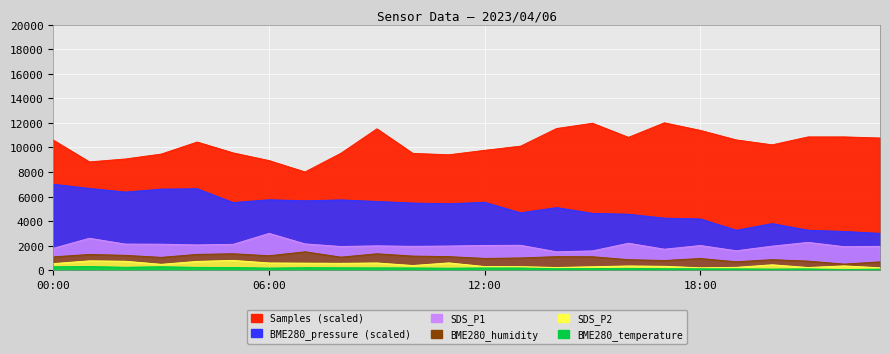

Reading left to right, extract all data points from this chart.

Samples: 00:00=10582.8	01:00=8818.8	02:00=9054.7	03:00=9456.4	04:00=10435.1	05:00=9551.4	06:00=8923.4	07:00=8000.0	08:00=9522.8	09:00=11510.2	10:00=9511.6	11:00=9397.8	12:00=9760.2	13:00=10102.7	14:00=11535.4	15:00=11964.1	16:00=10816.9	17:00=12000.0	18:00=11383.7	19:00=10607.6	20:00=10207.8	21:00=10852.2	22:00=10853.7	23:00=10764.1
BME280_pressure: 00:00=7000.0	01:00=6659.2	02:00=6361.5	03:00=6602.3	04:00=6633.4	05:00=5509.4	06:00=5736.6	07:00=5651.0	08:00=5724.5	09:00=5596.5	10:00=5468.5	11:00=5411.7	12:00=5530.6	13:00=4673.2	14:00=5099.6	15:00=4630.8	16:00=4559.6	17:00=4240.7	18:00=4176.3	19:00=3256.0	20:00=3795.3	21:00=3256.0	22:00=3156.0	23:00=3000.0
SDS_P1: 00:00=1790.7	01:00=2601.1	02:00=2130.1	03:00=2119.5	04:00=2062.2	05:00=2108.9	06:00=3000.0	07:00=2145.0	08:00=1932.8	09:00=1985.9	10:00=1945.5	11:00=1971.0	12:00=2017.7	13:00=2030.4	14:00=1500.0	15:00=1574.3	16:00=2198.0	17:00=1712.2	18:00=2013.4	19:00=1584.9	20:00=1960.4	21:00=2268.0	22:00=1918.0	23:00=1945.5
BME280_humidity: 00:00=1089.0	01:00=1285.4	02:00=1212.3	03:00=1047.9	04:00=1290.0	05:00=1340.2	06:00=1180.4	07:00=1500.0	08:00=1066.2	09:00=1340.2	10:00=1153.0	11:00=1107.3	12:00=961.2	13:00=997.7	14:00=1107.3	15:00=1098.2	16:00=860.7	17:00=792.2	18:00=956.6	19:00=687.2	20:00=860.7	21:00=742.0	22:00=500.0	23:00=682.6
SDS_P2: 00:00=541.6	01:00=764.4	02:00=731.7	03:00=482.2	04:00=719.8	05:00=800.0	06:00=592.1	07:00=577.2	08:00=562.4	09:00=592.1	10:00=384.2	11:00=598.0	12:00=301.0	13:00=295.0	14:00=220.8	15:00=286.1	16:00=348.5	17:00=318.8	18:00=200.0	19:00=235.6	20:00=443.6	21:00=220.8	22:00=354.5	23:00=200.0
BME280_temperature: 00:00=283.3	01:00=300.0	02:00=241.7	03:00=283.3	04:00=233.3	05:00=225.0	06:00=175.0	07:00=208.3	08:00=200.0	09:00=191.7	10:00=183.3	11:00=166.7	12:00=183.3	13:00=183.3	14:00=125.0	15:00=133.3	16:00=150.0	17:00=125.0	18:00=116.7	19:00=108.3	20:00=91.7	21:00=108.3	22:00=50.0	23:00=91.7